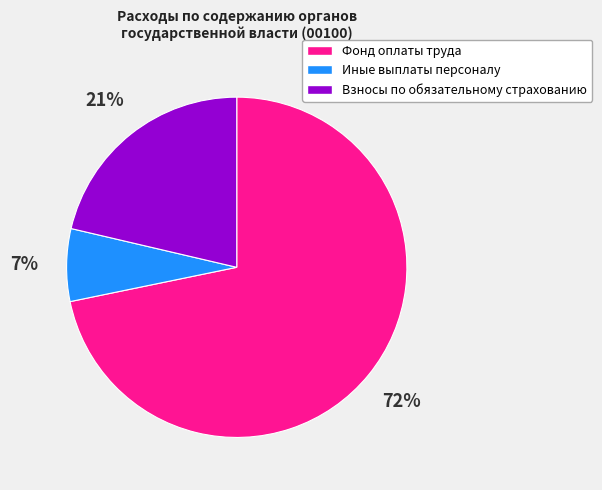

Which has a higher value, Фонд оплаты труда or Взносы по обязательному страхованию?

Фонд оплаты труда